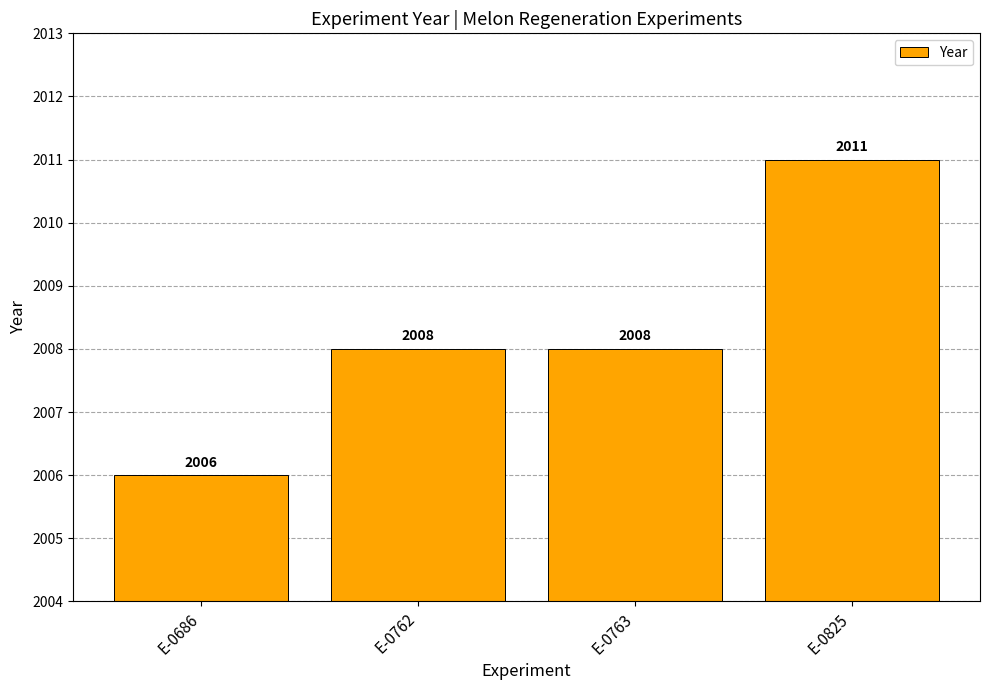

Between E-0763 and E-0686, which is larger?

E-0763